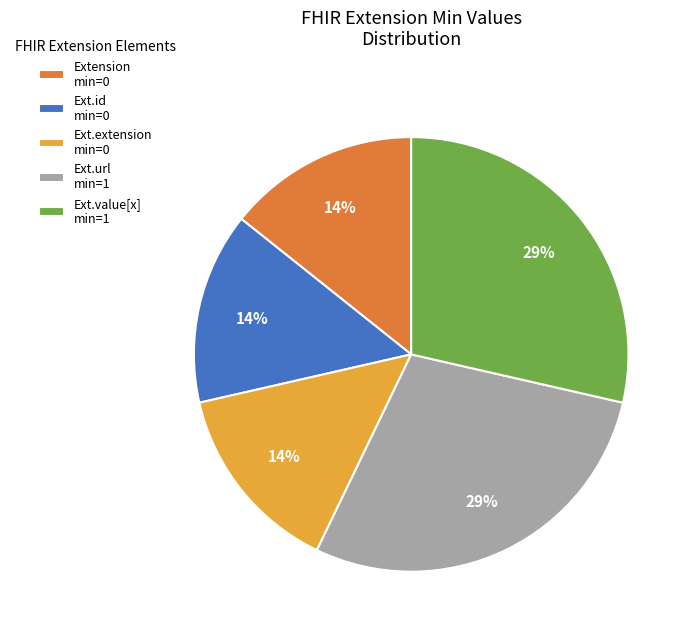

Approximately how many times larger is the value at Ext.extension min=0 compared to Extension min=0?

1.0